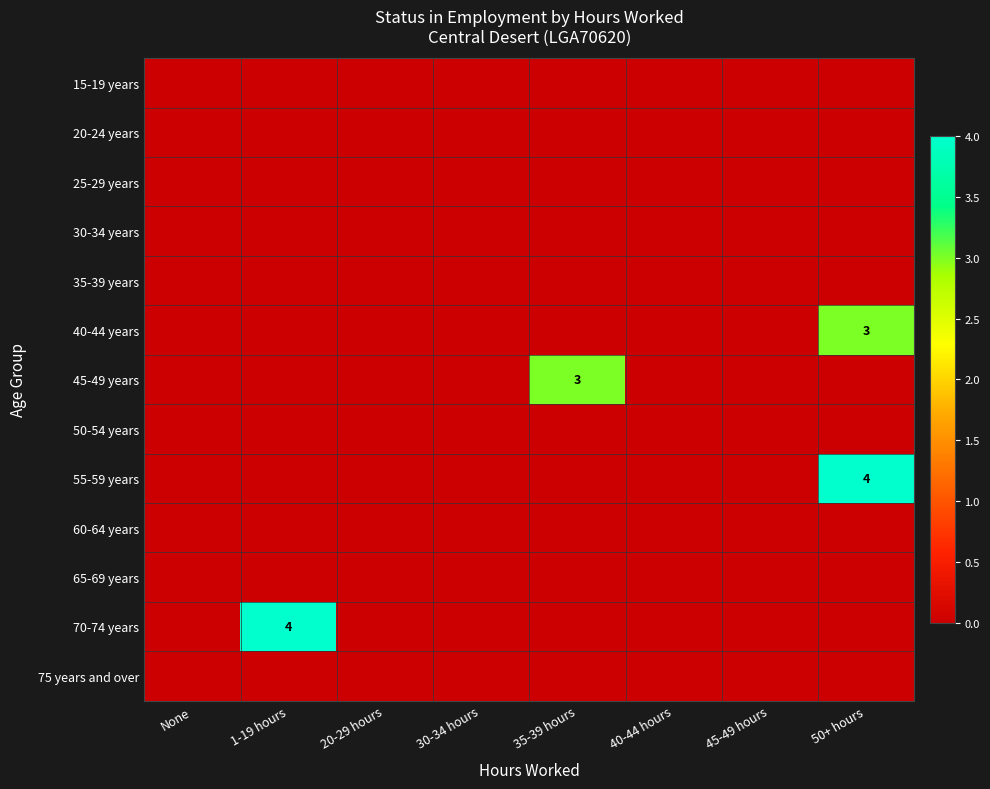

The 40-44 years series shows 5 at 50+ hours. True or false?

False